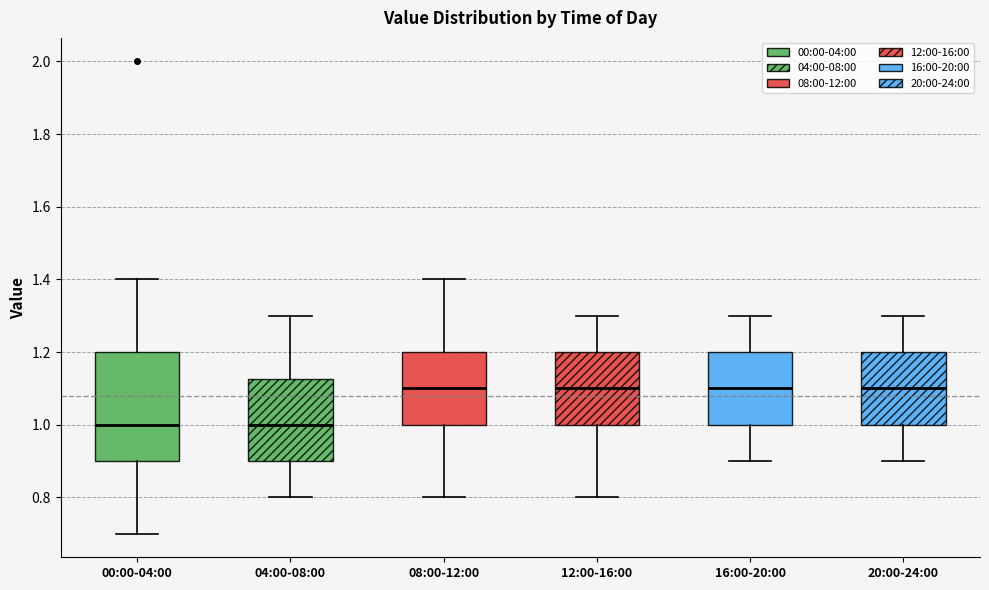

Where is the upper edge of the box for 16:00-20:00 on the y-axis? The values are not printed on the chart, so give them approximately, as read against the axis.

1.20